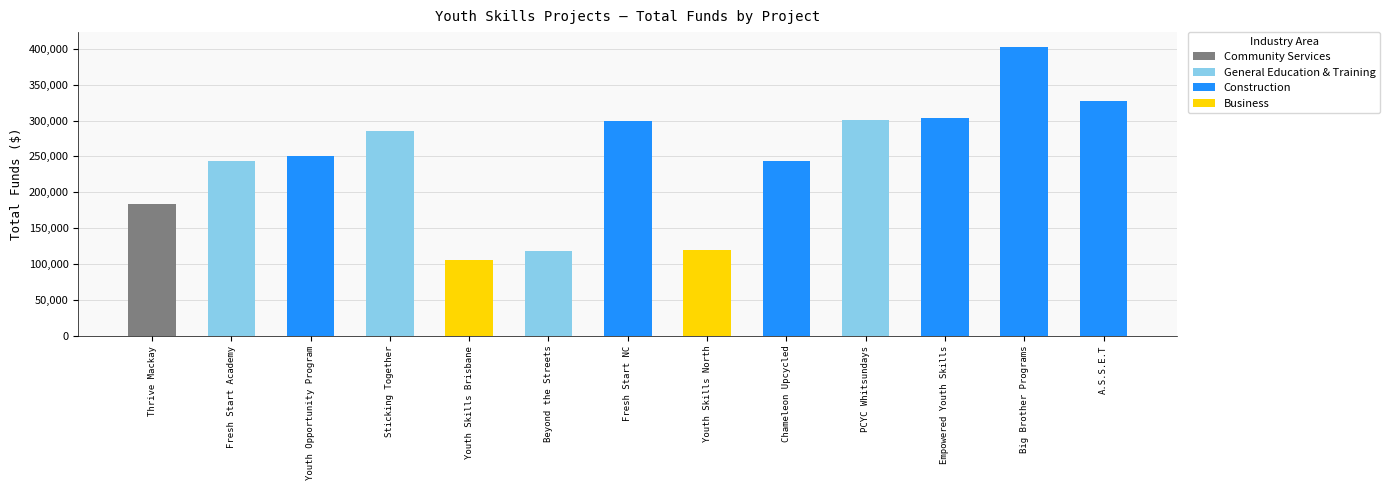

Which category has the highest value in the Total Funds series?

Big Brother Programs